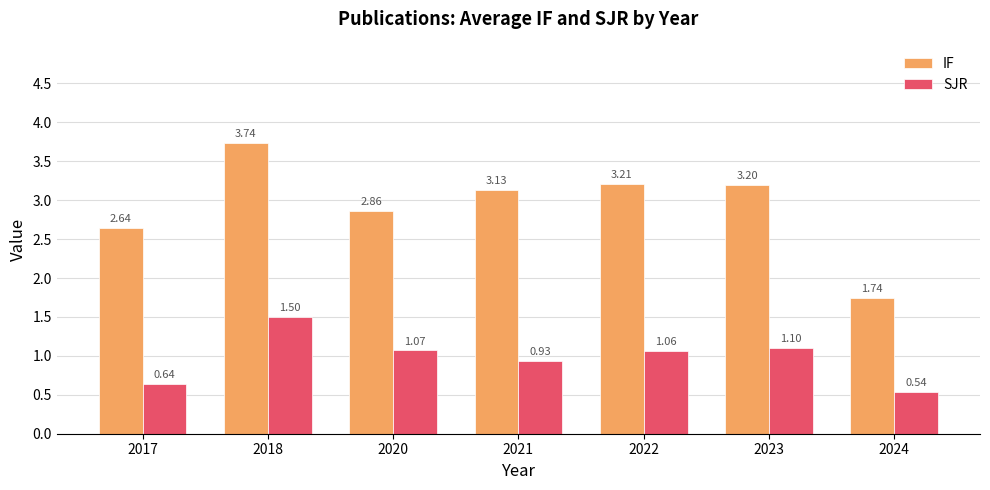

What is the average value of the SJR series?

1.0